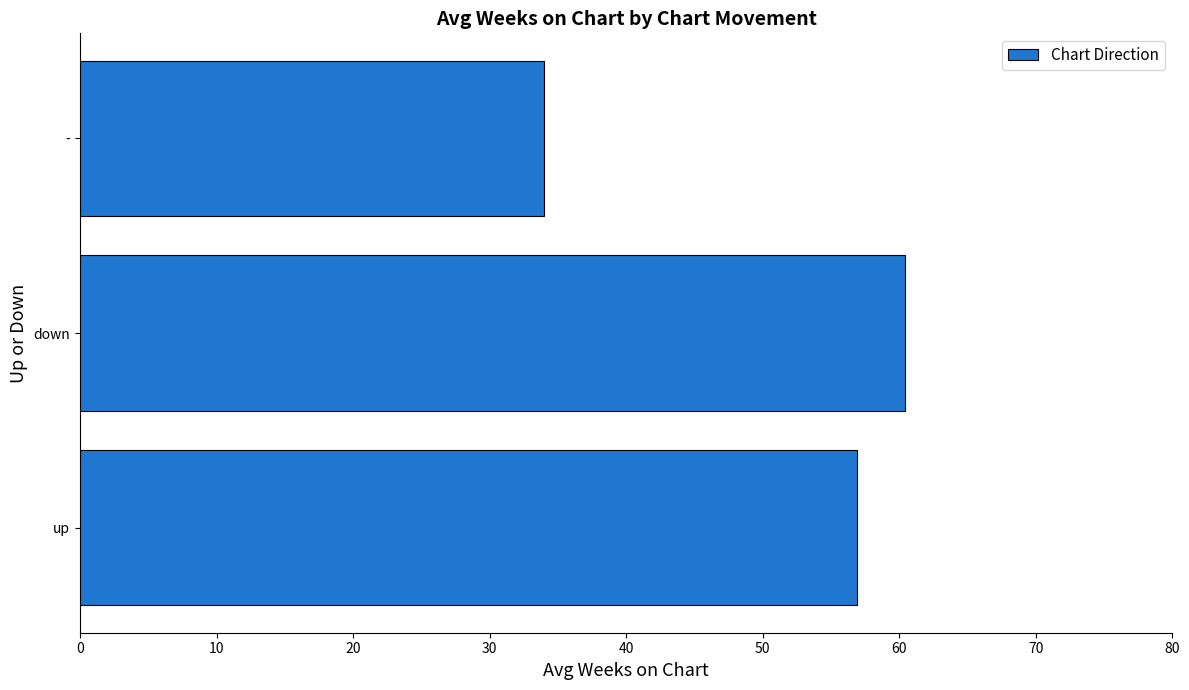

Which has a higher value, up or down?

down